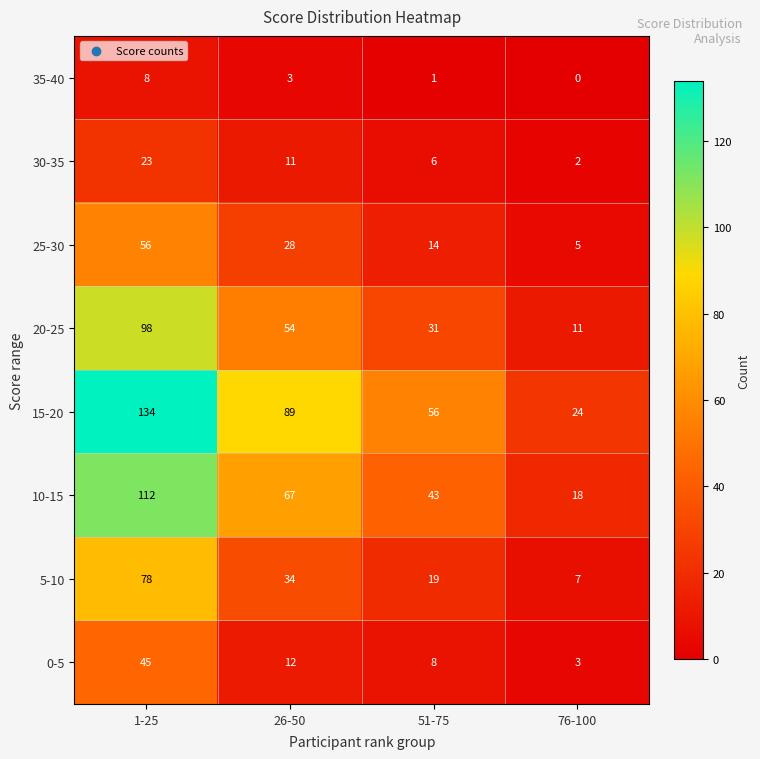

What is the spread (max minus min) of values at 76-100?

24